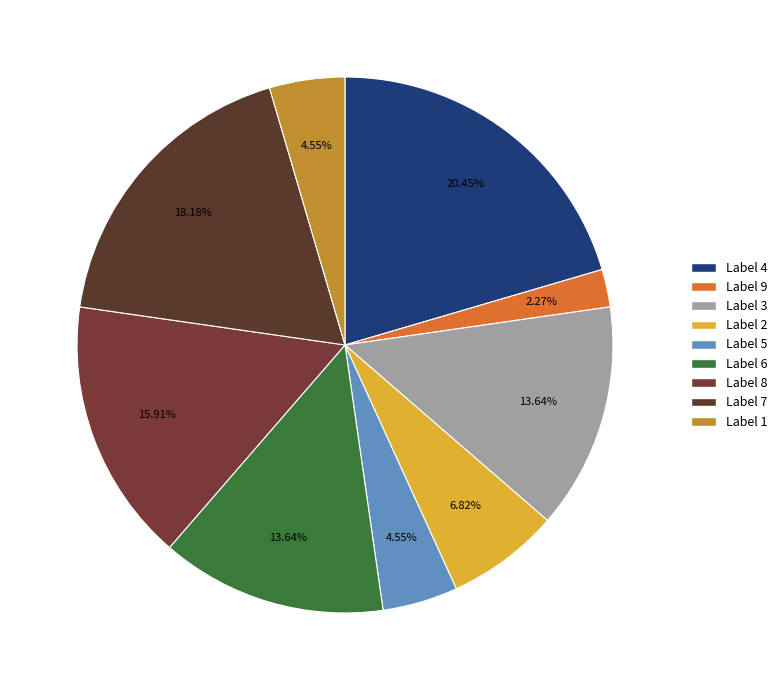

What is the largest slice in the pie chart?

Label 4